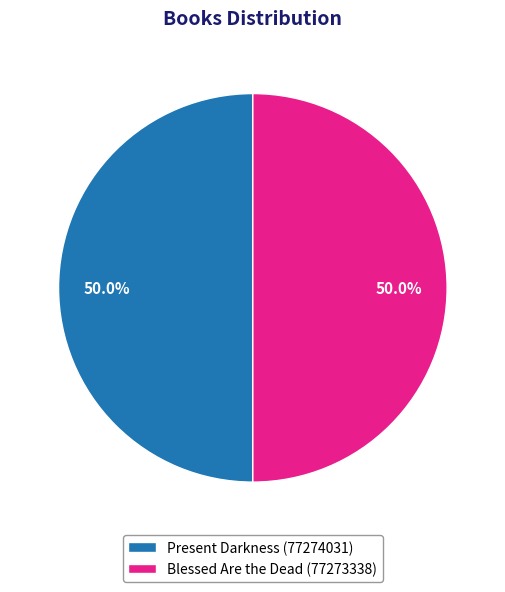

To the nearest percent, what portion does Blessed Are the Dead represent?

50%